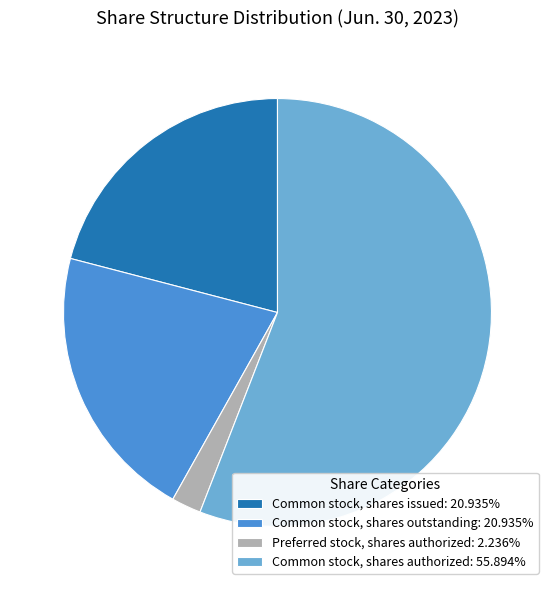

What is the ratio of the value at Common stock, shares issued to the value at Preferred stock, shares authorized?

9.4